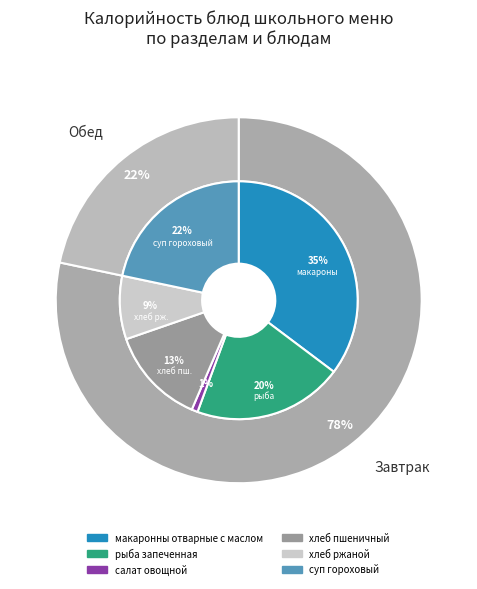

What percentage do салат овощной and макаронны отварные с маслом together represent?

36.1%